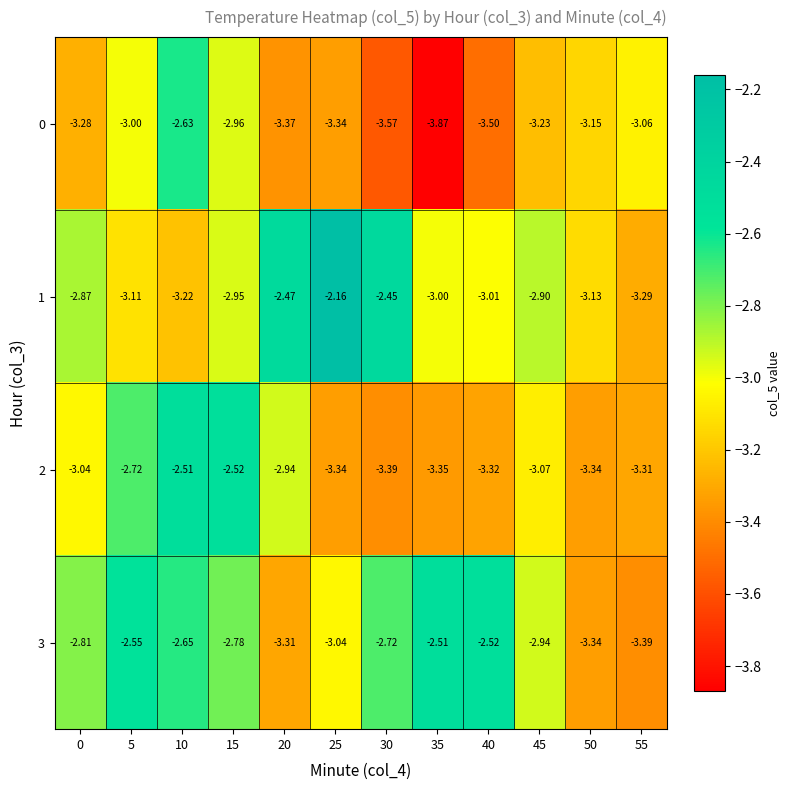

Is the value of 0 at 35 greater than the value of 1 at 25?

No